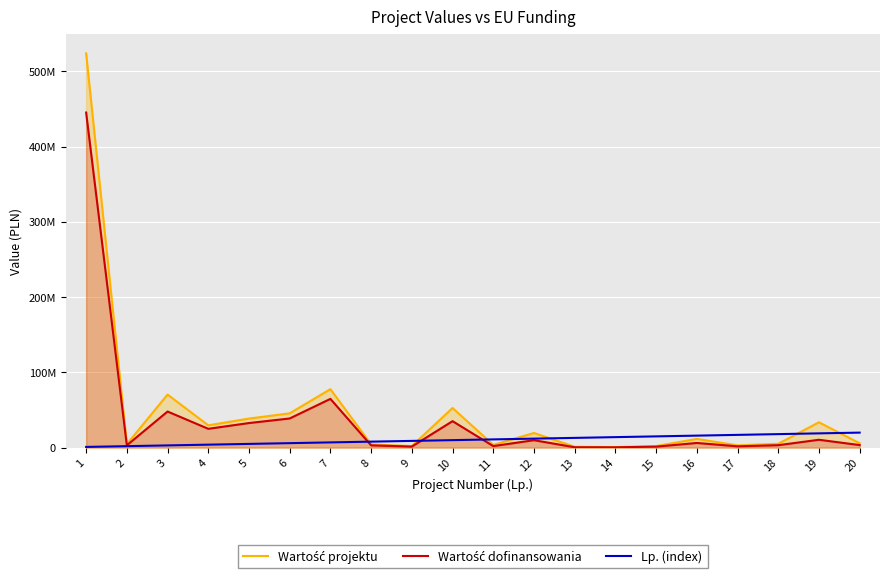

What is the difference between the maximum and second lowest values in the Lp. (index) series?

18000000.0